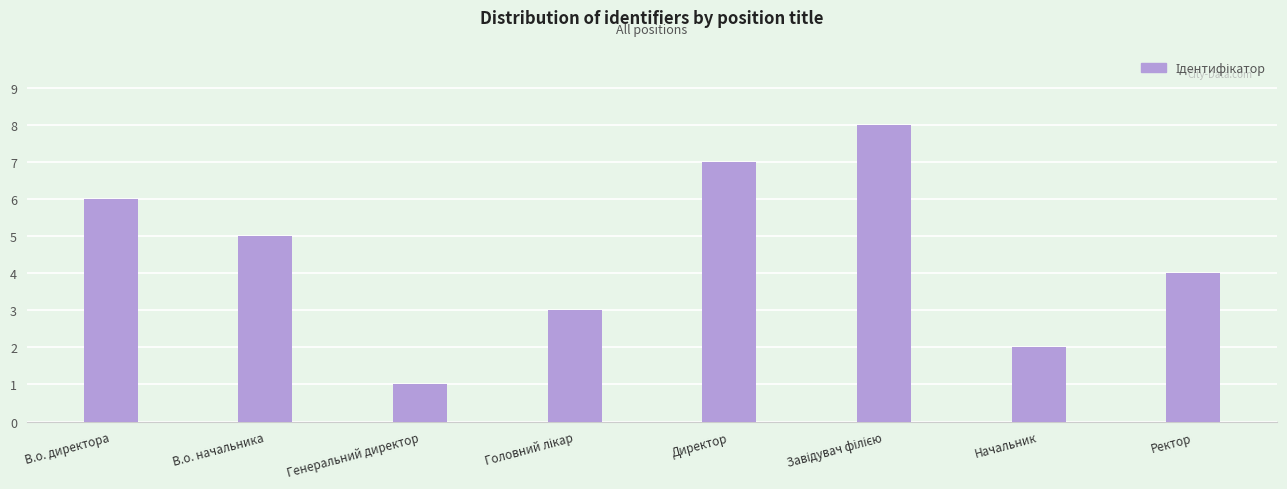

What is the maximum value shown in the chart?

8